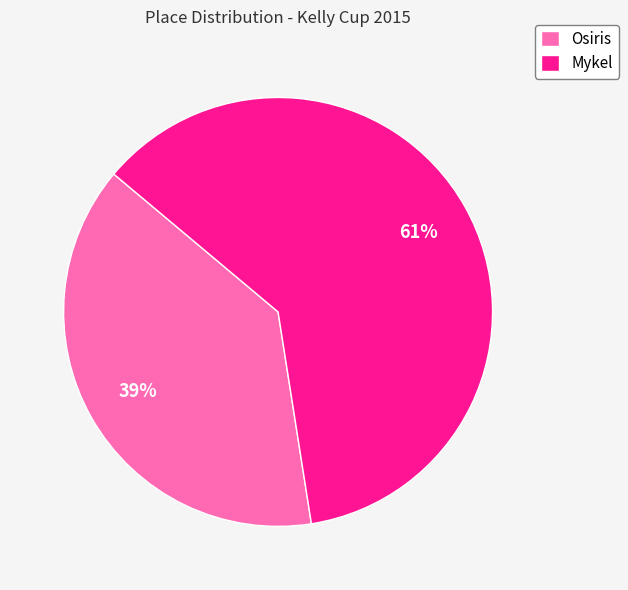

How many slices are in this pie chart?

2